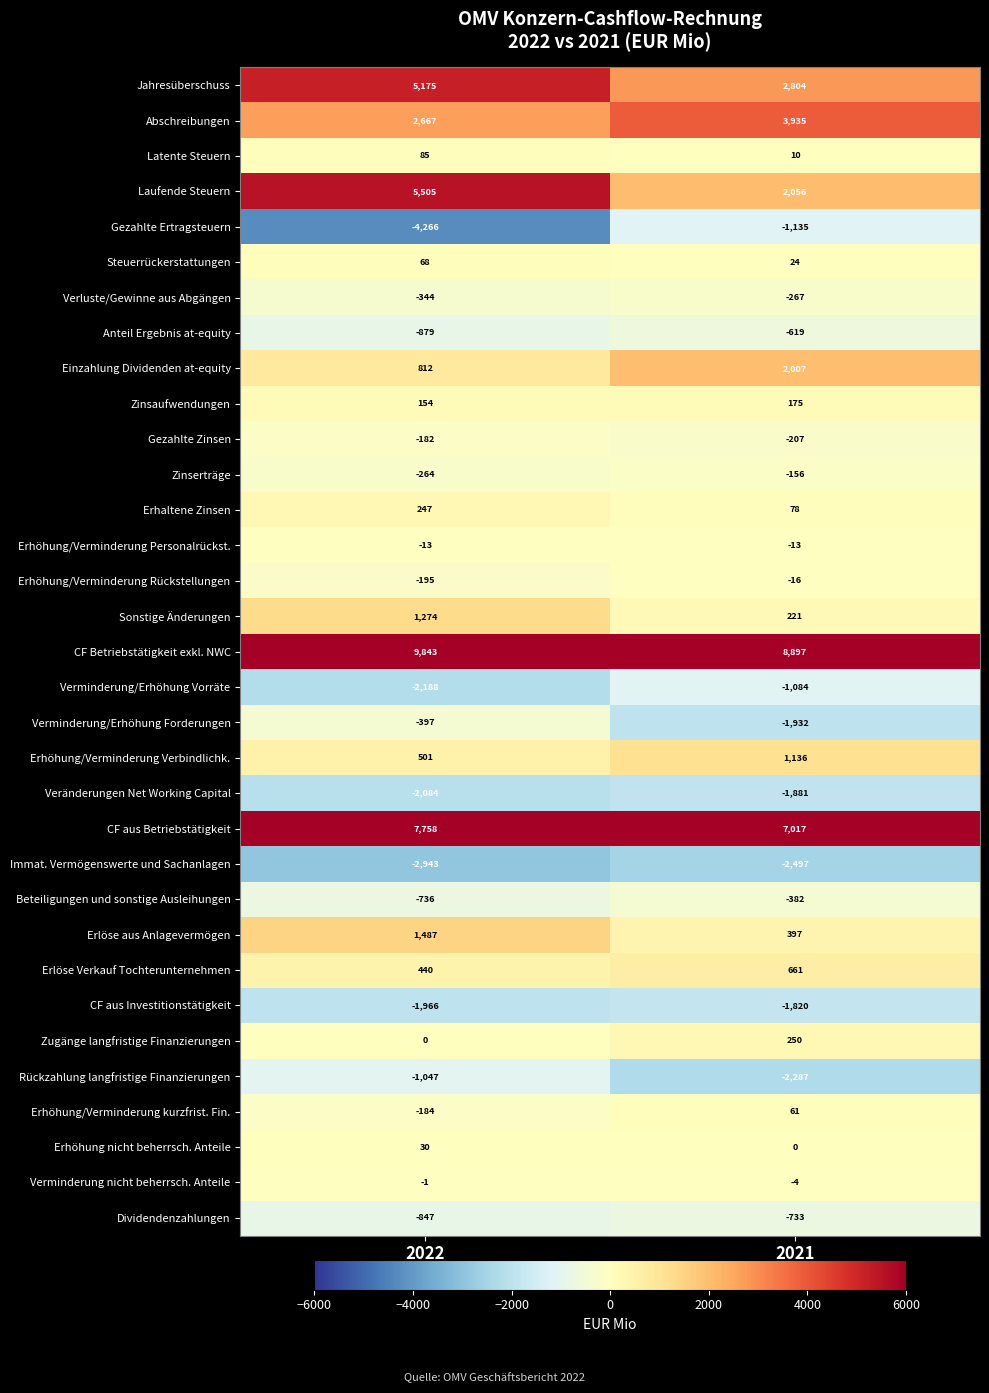

What is the average value of the Steuerrückerstattungen series?

46